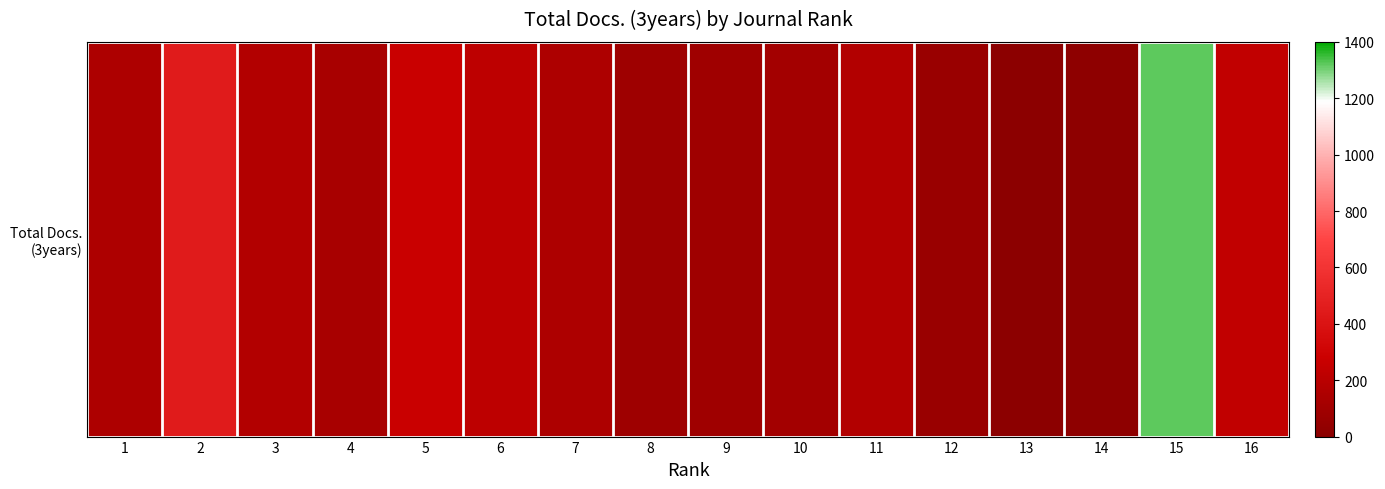

What is the difference between the maximum and minimum values?

1309